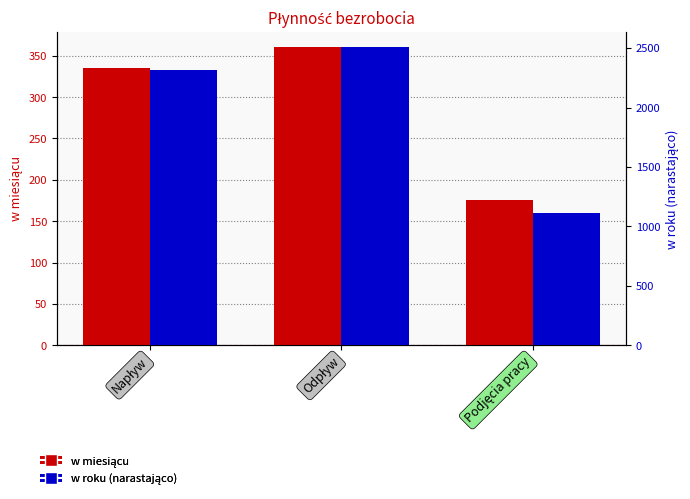

Rank the series by their average value, from highest to lowest.

w roku (narastająco), w miesiącu